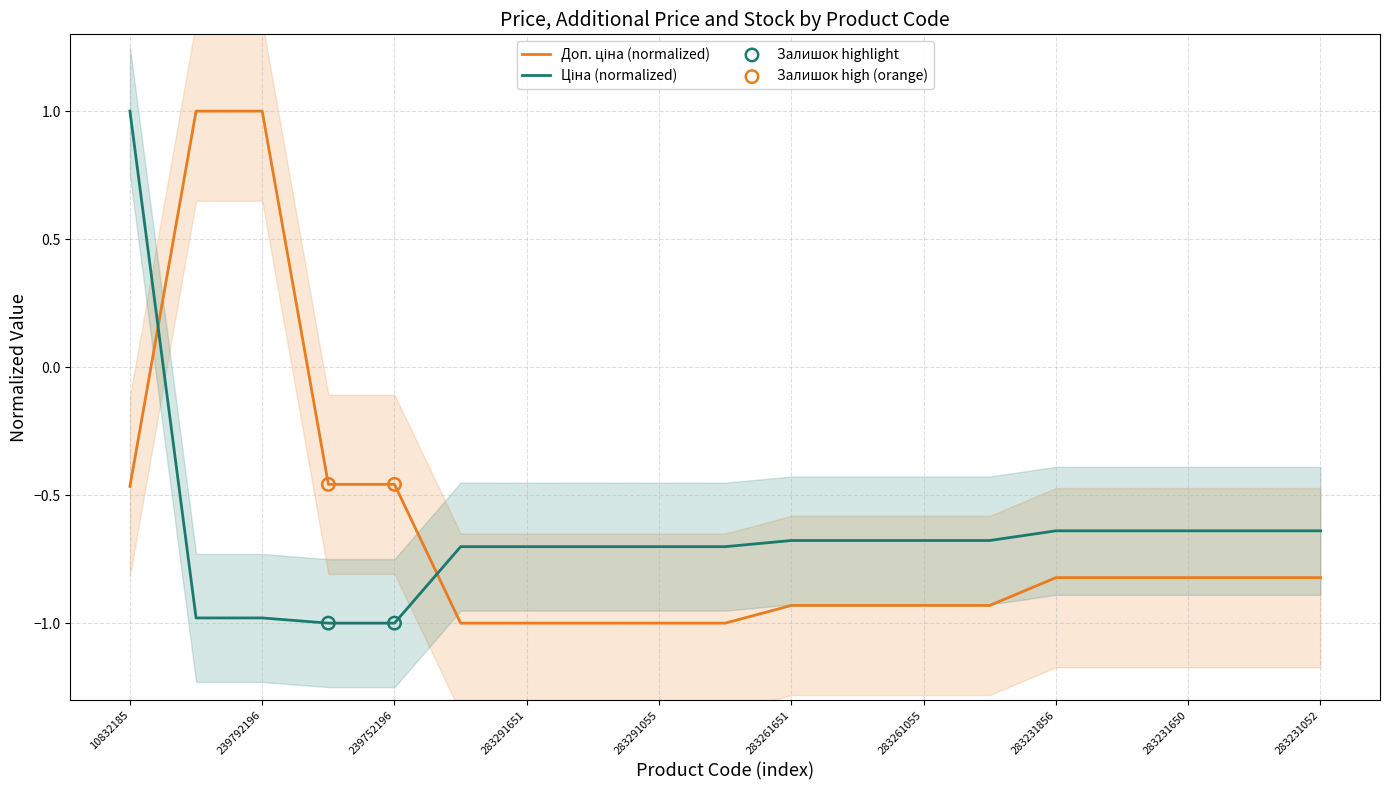

Which series has the largest Y range (max minus min)?

Ціна